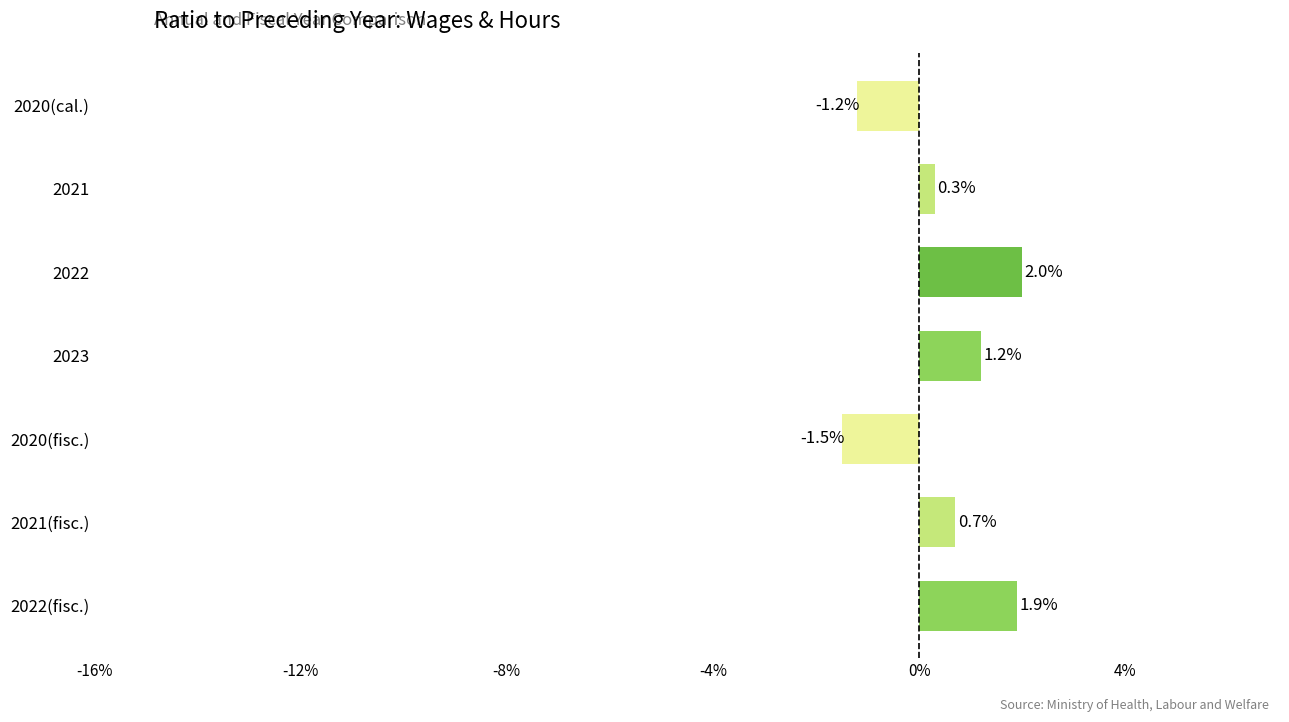

True or false: the data shows 1.2 at 2023.

True